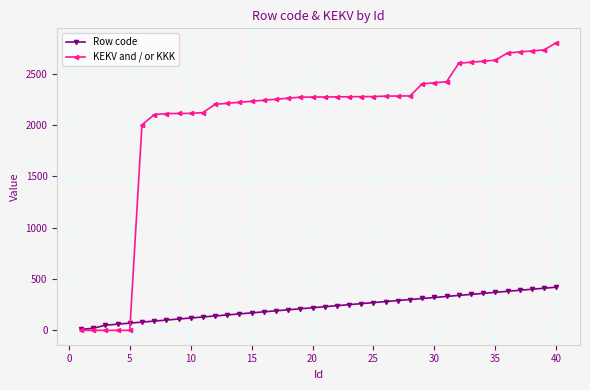

Which series has the largest total across all categories?

KEKV and / or KKK